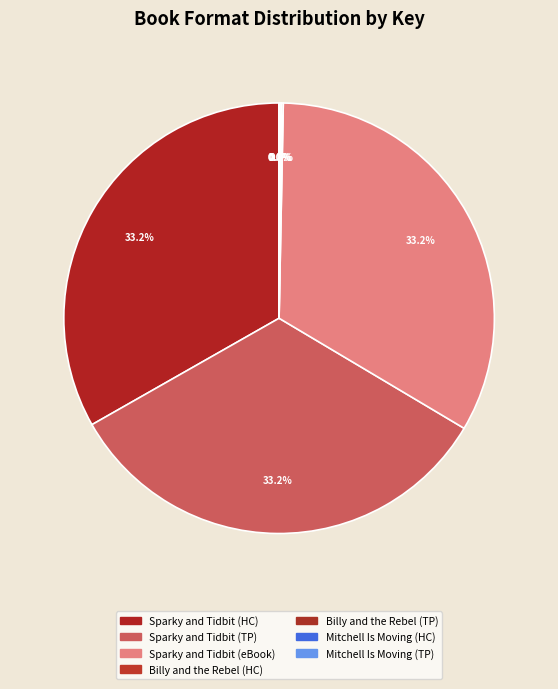

To the nearest percent, what is the average slice percentage?

14%